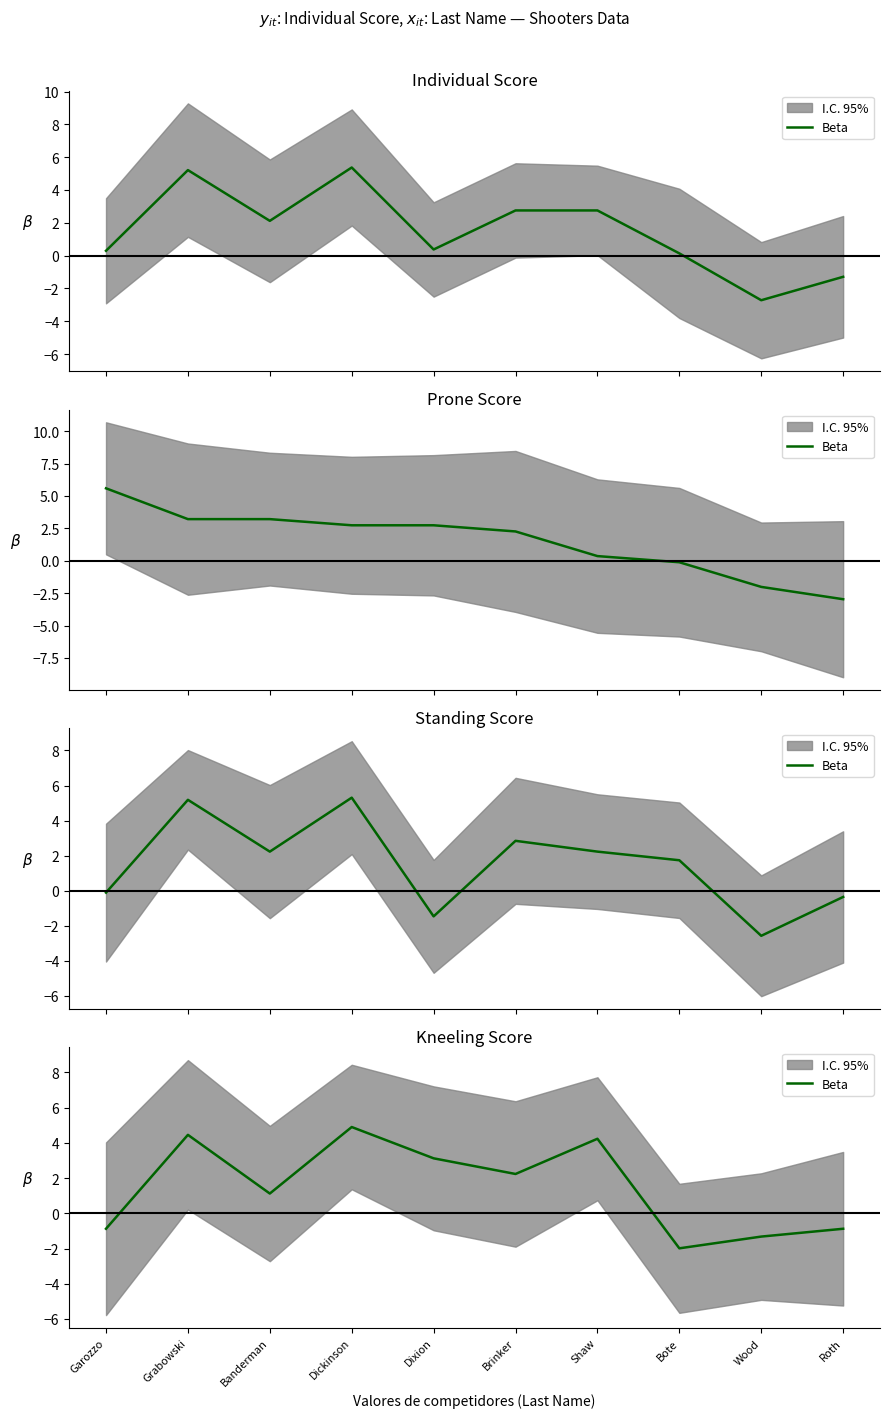

What is the change in value from Grabowski to Bote?

-6.4